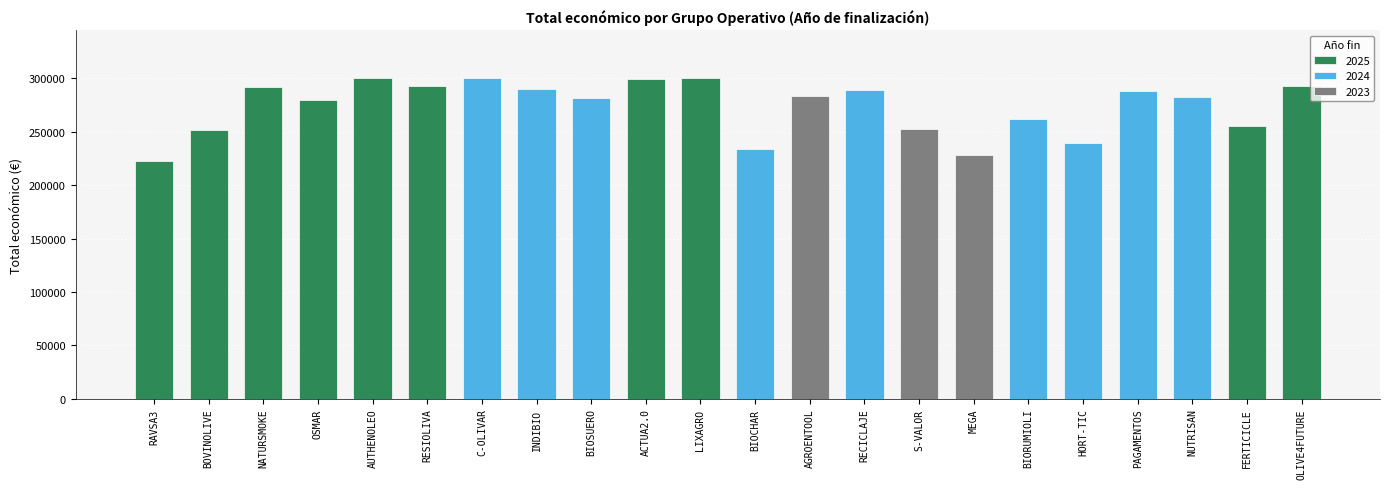

List the labels in order of value, smallest first.

2025, 2023, 2024, 2024, 2025, 2023, 2025, 2024, 2025, 2024, 2024, 2023, 2024, 2024, 2024, 2025, 2025, 2025, 2025, 2024, 2025, 2025